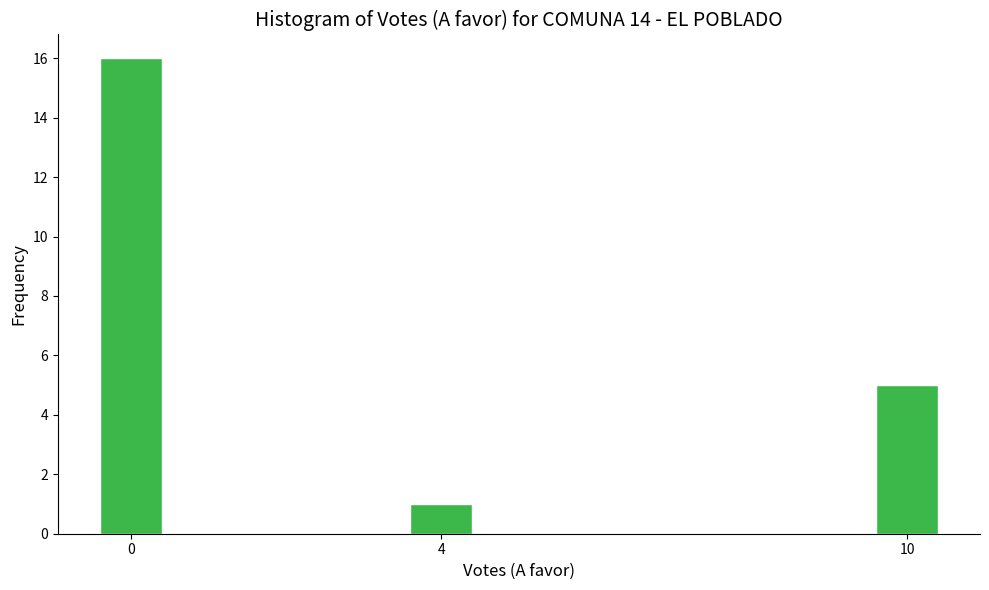

Reading left to right, transcribe all the data shown in this chart.

16	1	5